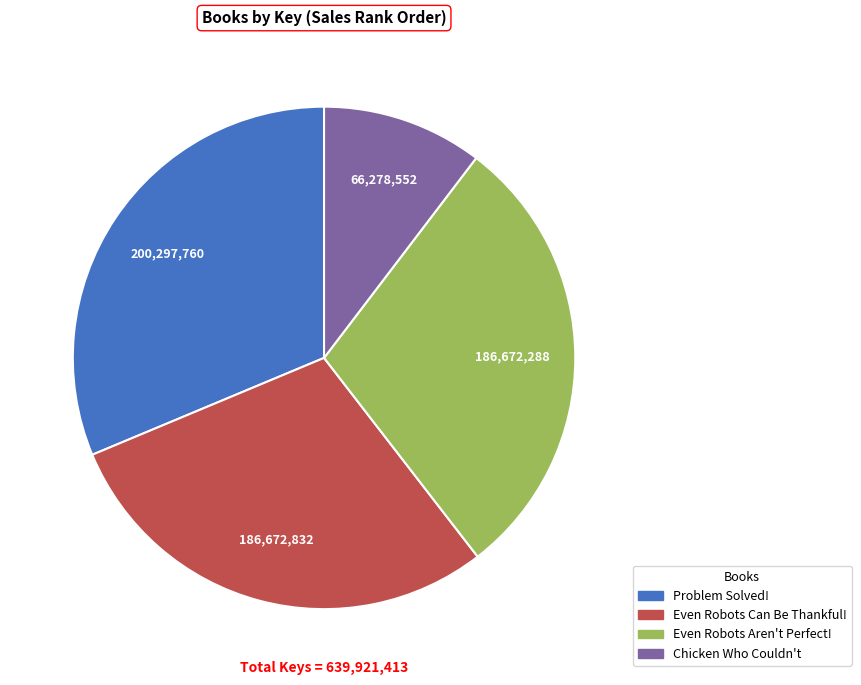

The Even Robots Can Be Thankful! slice represents 38% of the pie. True or false?

False